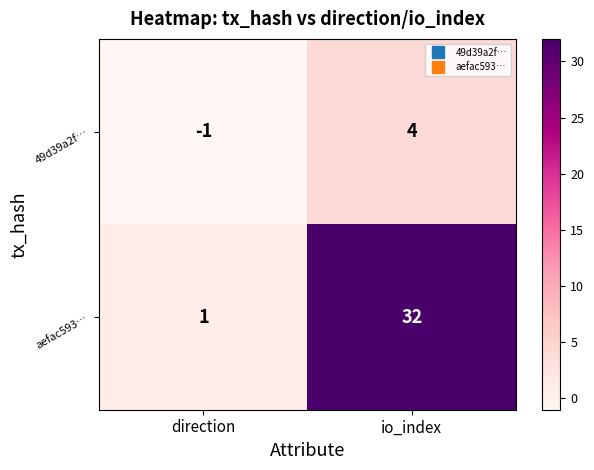

At which category is the sum across all series the highest?

io_index